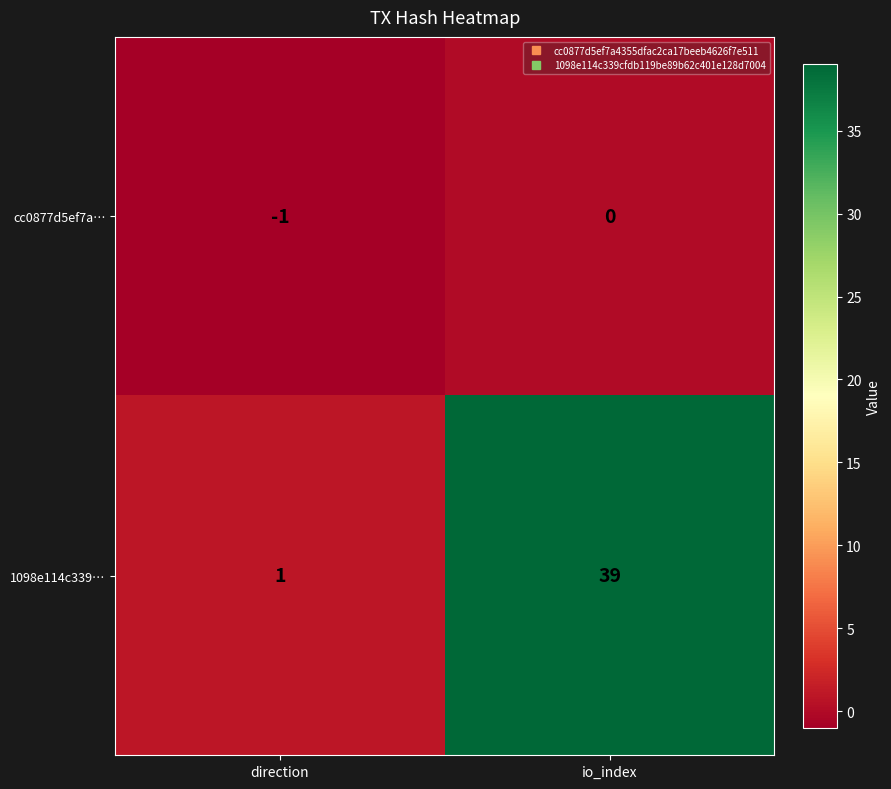

Which series has the largest total across all categories?

1098e114c339…